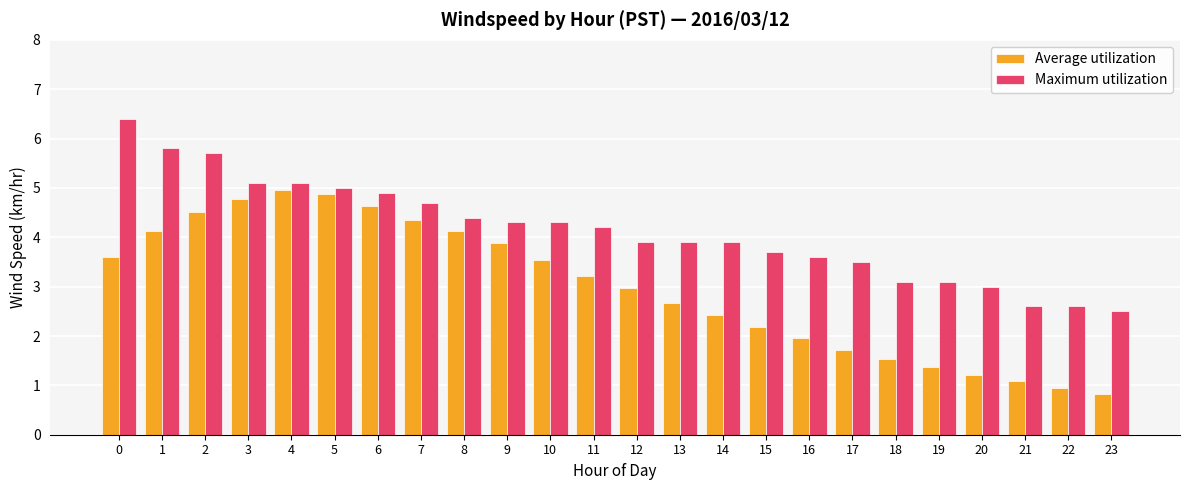

How many categories are shown in the chart?

24